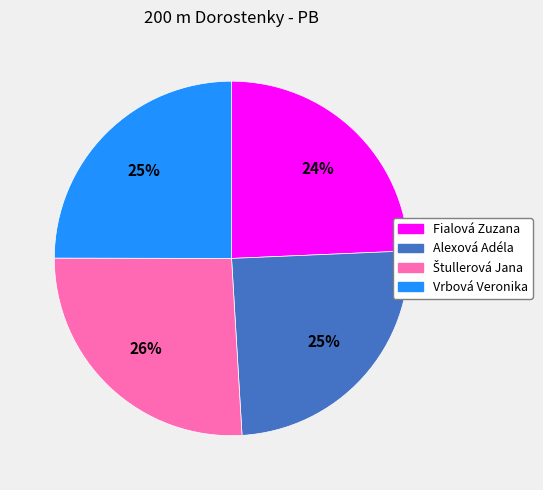

To the nearest percent, what is the combined percentage of Fialová Zuzana and Vrbová Veronika?

49%